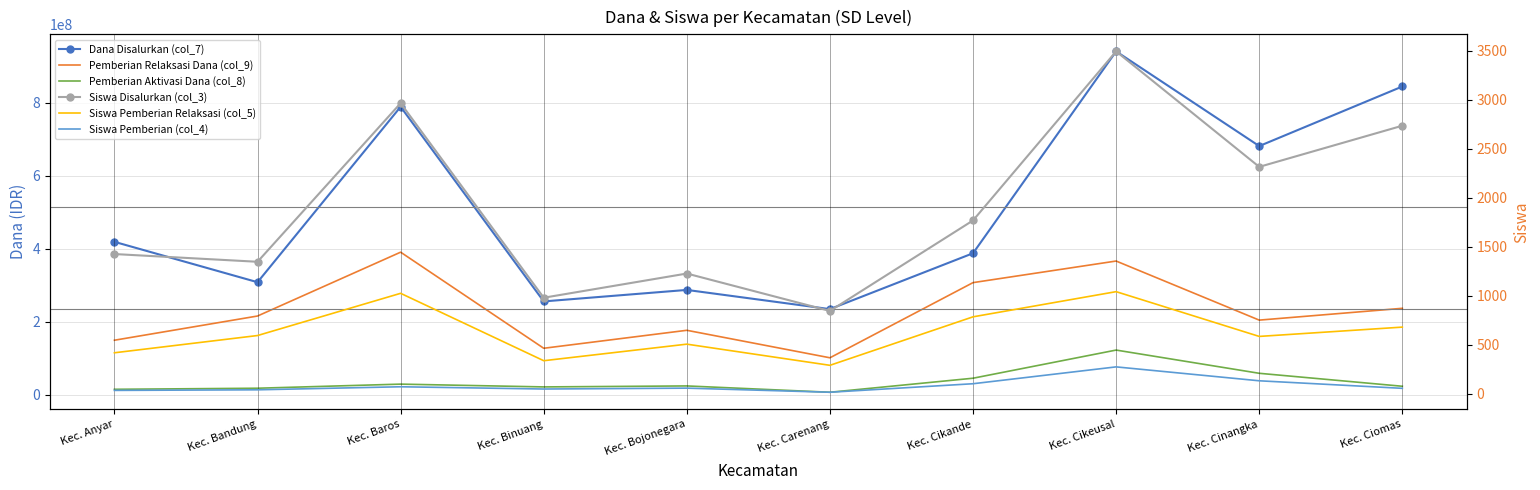

How many lines are shown in the chart?

6